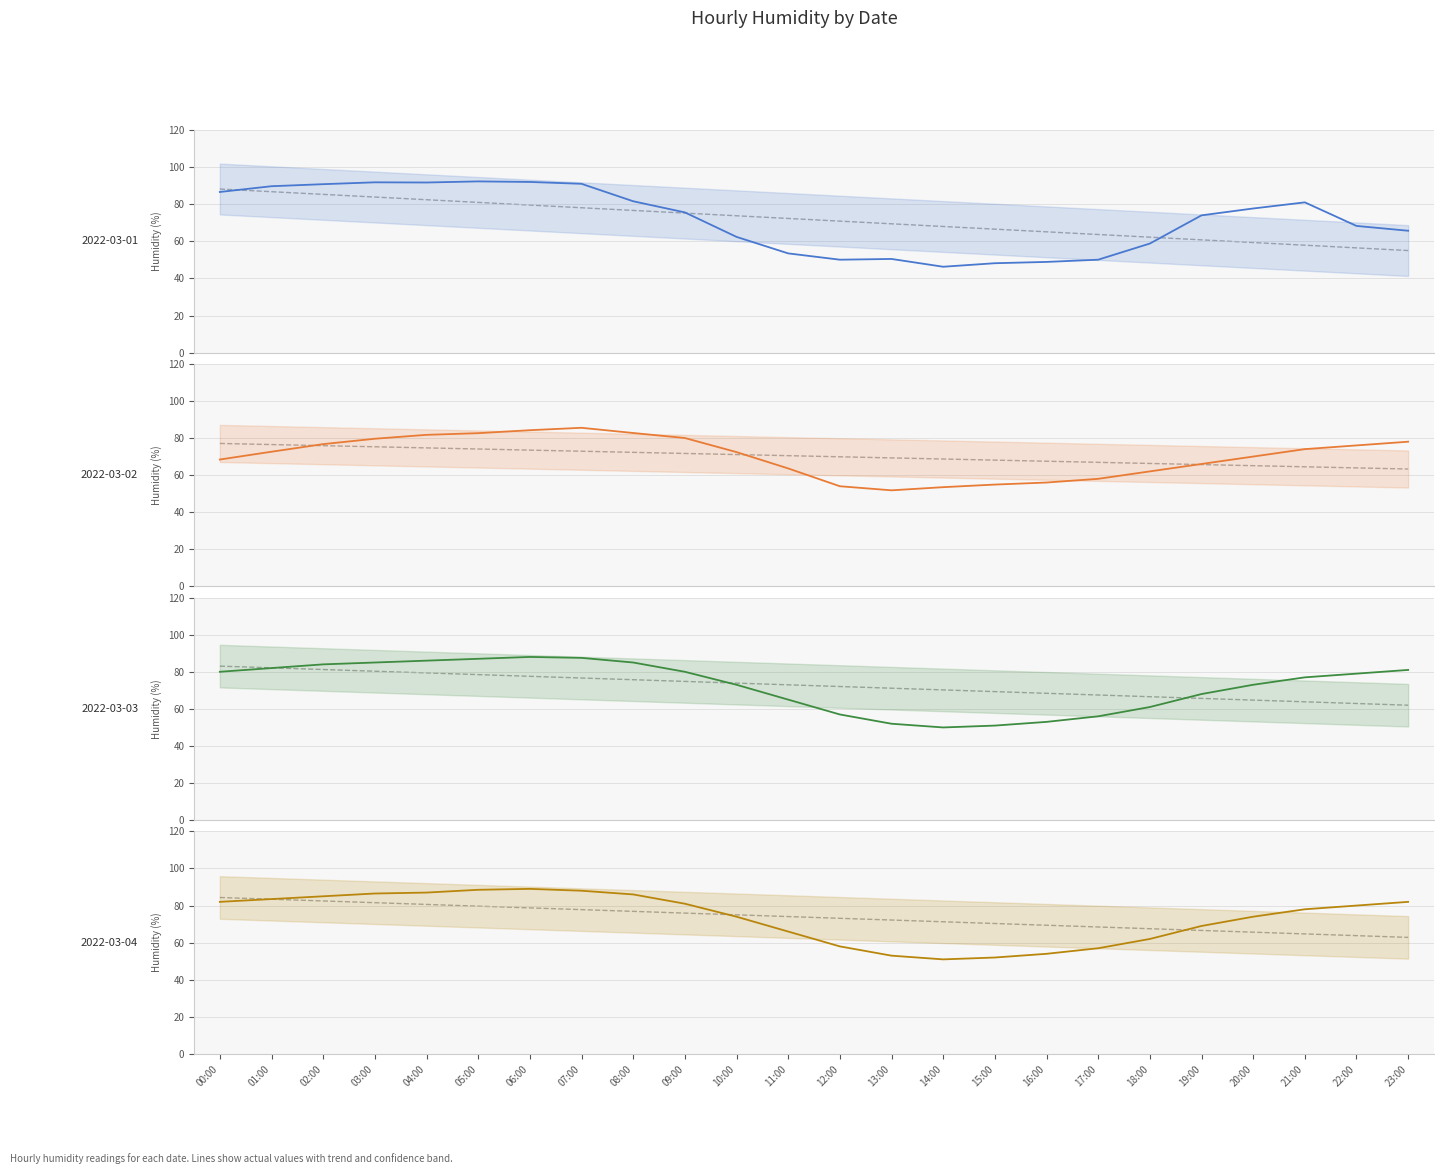

Rank the categories by 2022-03-04 value from highest to lowest.

06:00, 05:00, 07:00, 04:00, 03:00, 08:00, 02:00, 01:00, 00:00, 23:00, 09:00, 22:00, 21:00, 10:00, 20:00, 19:00, 11:00, 18:00, 12:00, 17:00, 16:00, 13:00, 15:00, 14:00